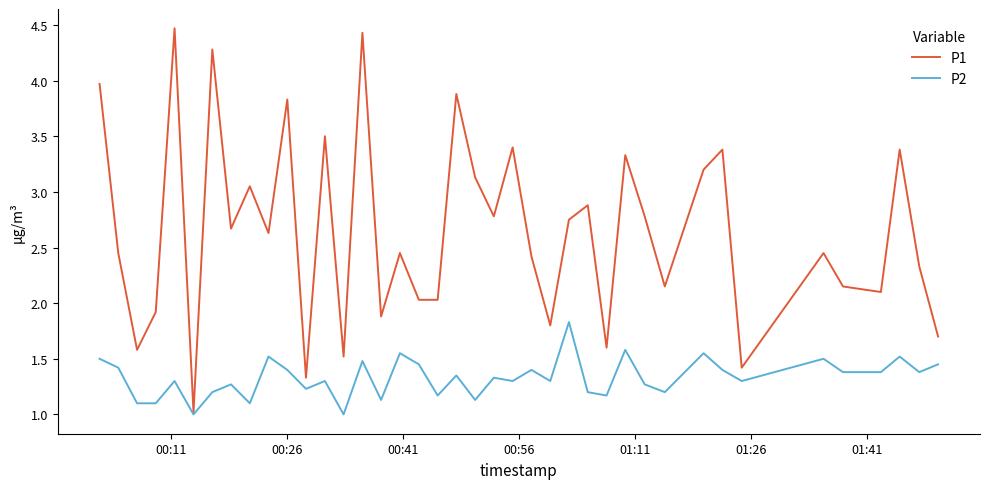

List the series in order of their overall mean, highest first.

P1, P2